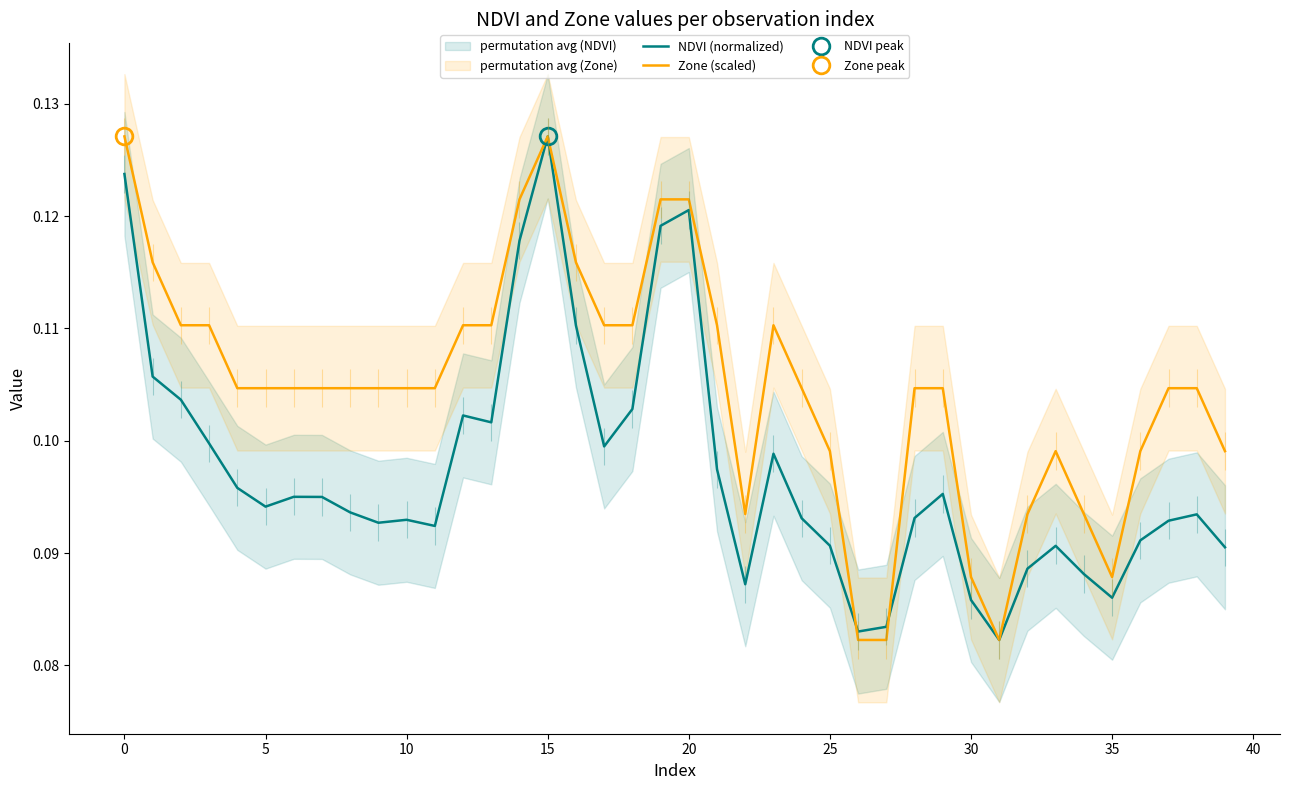

Is this an area chart (filled region under the line)?

No